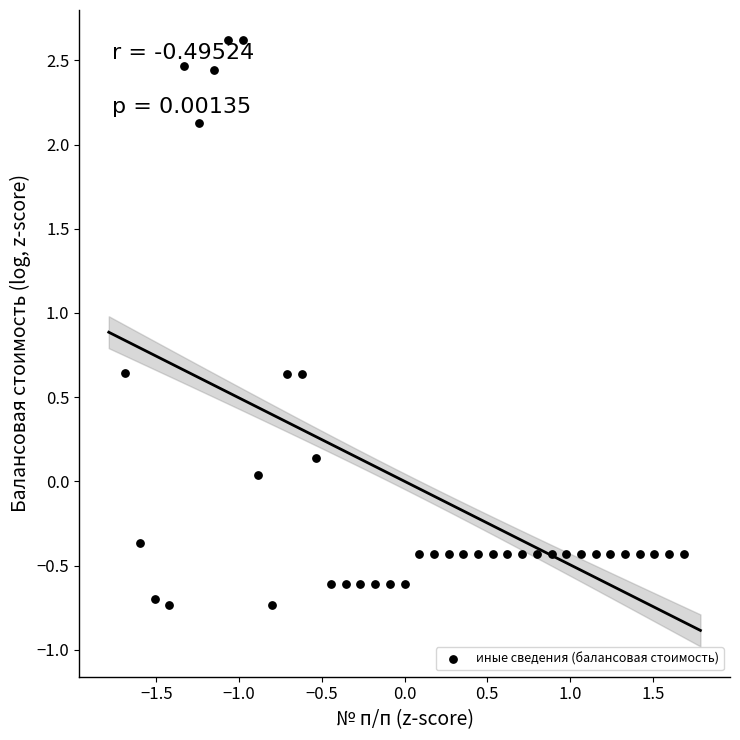

What is the range of Y values (max minus min)?

3.4